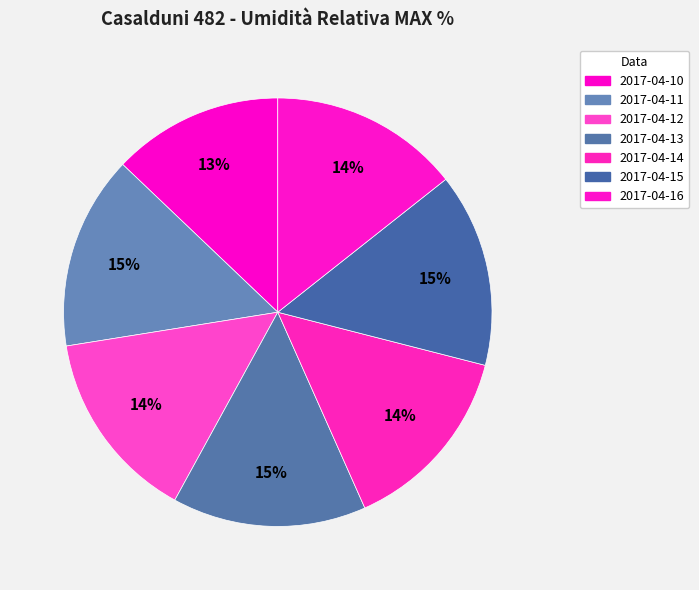

What percentage is the 2017-04-12 slice, to the nearest percent?

14%